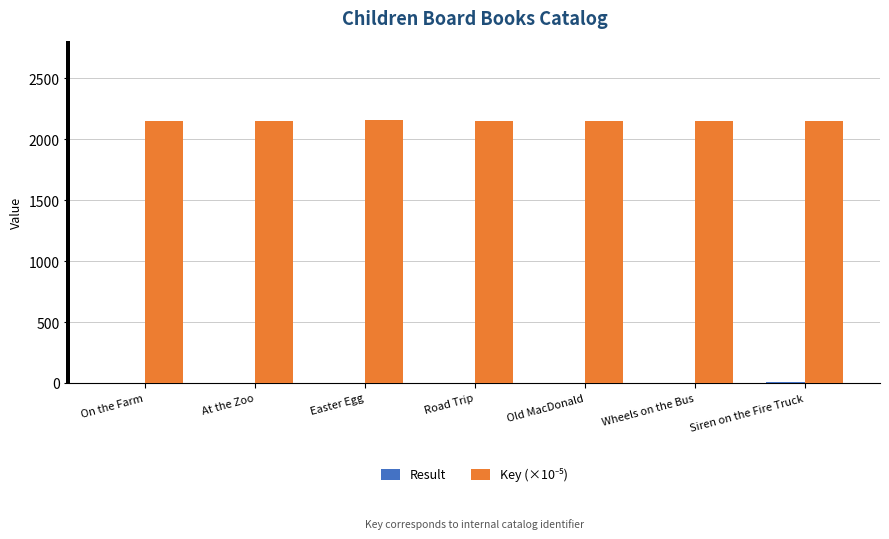

What is the maximum value shown in the chart?

2159.7